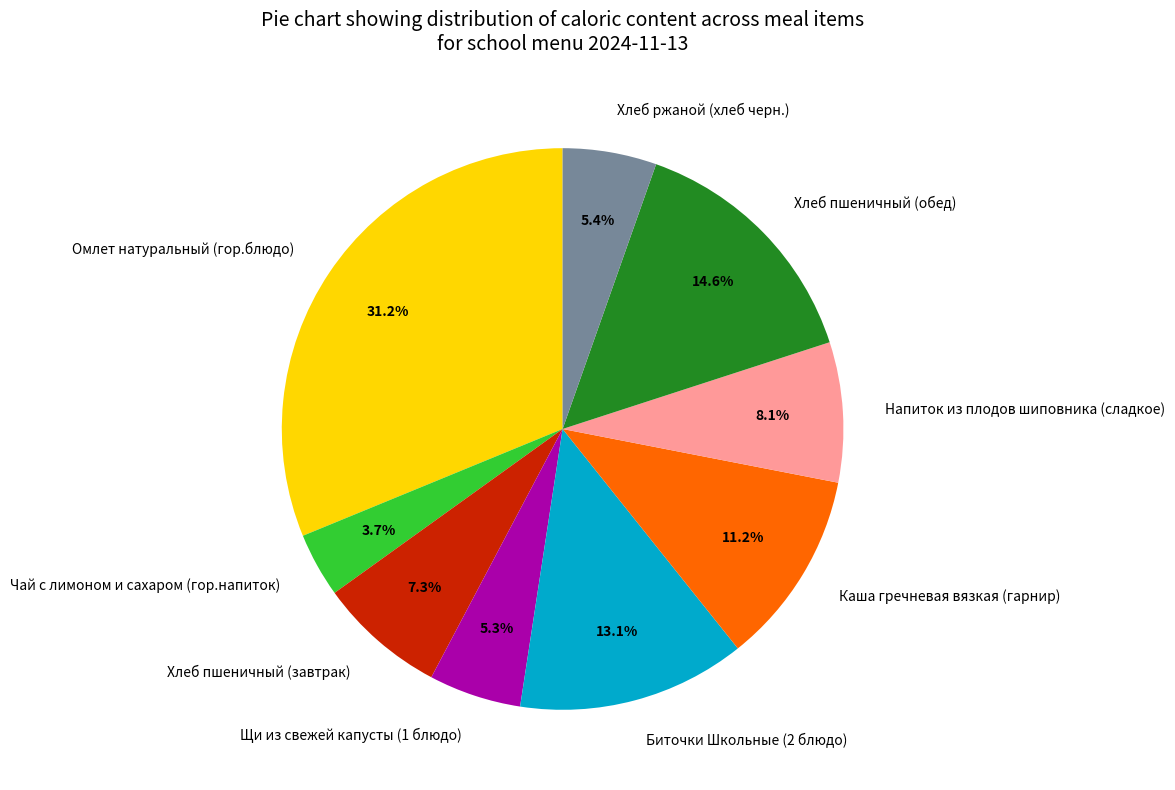

Count the number of slices in the pie.

9